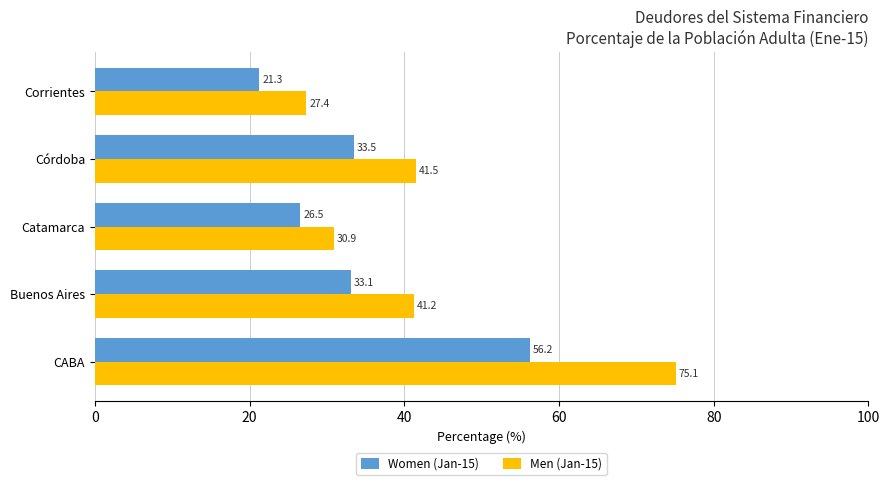

What is the total value across all series at CABA?

131.3